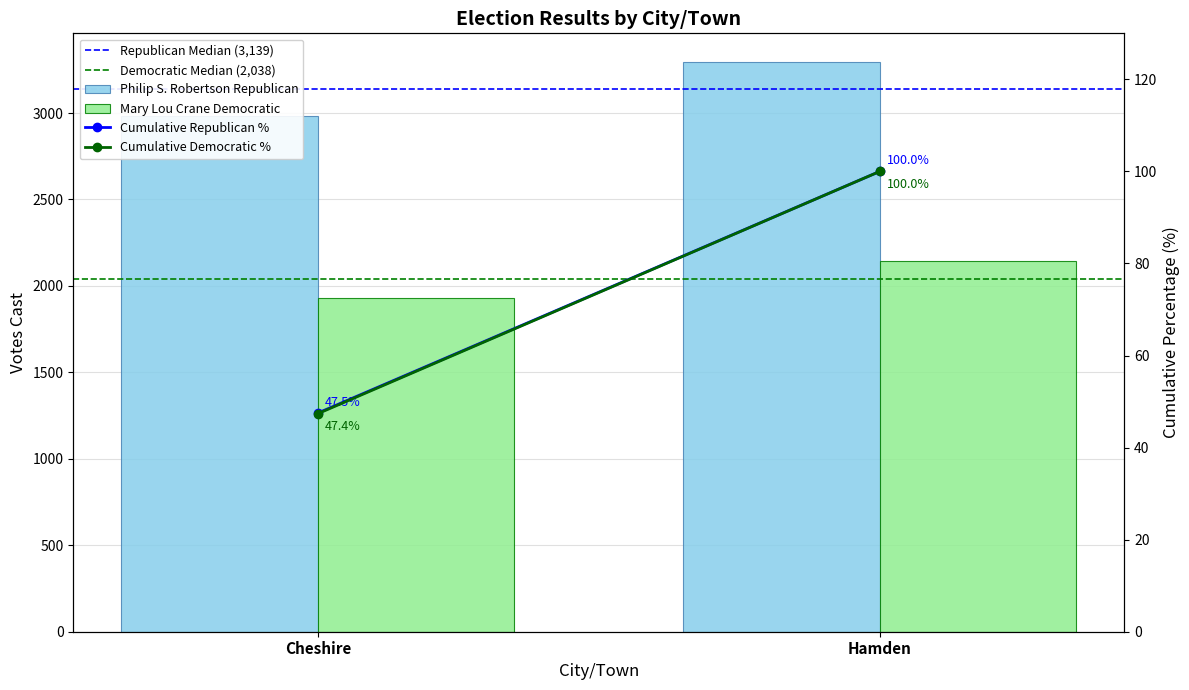

Between Cheshire and Hamden, which series saw the biggest shift?

Philip S. Robertson Republican